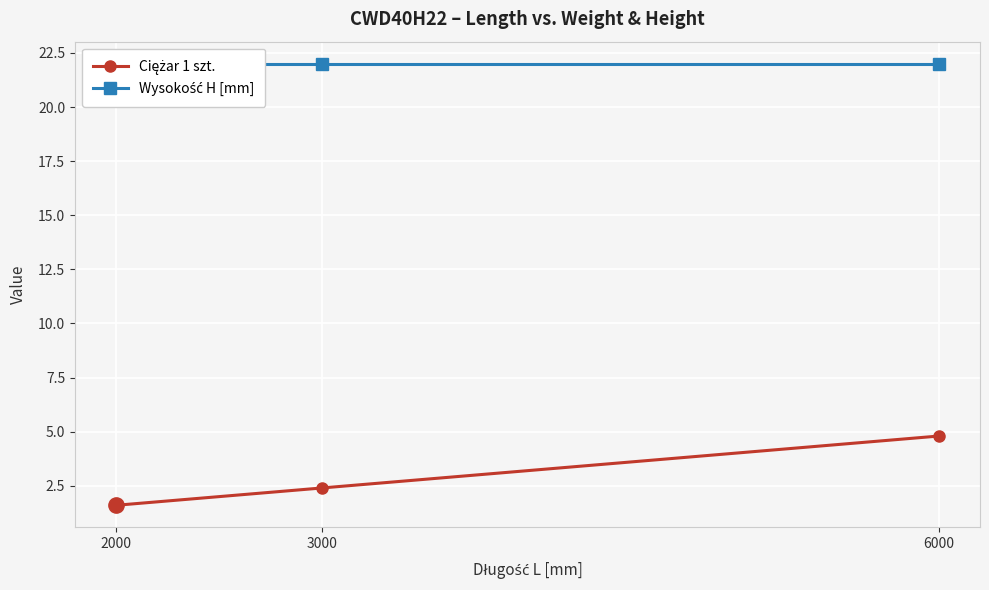

At which category is the sum across all series the highest?

6000